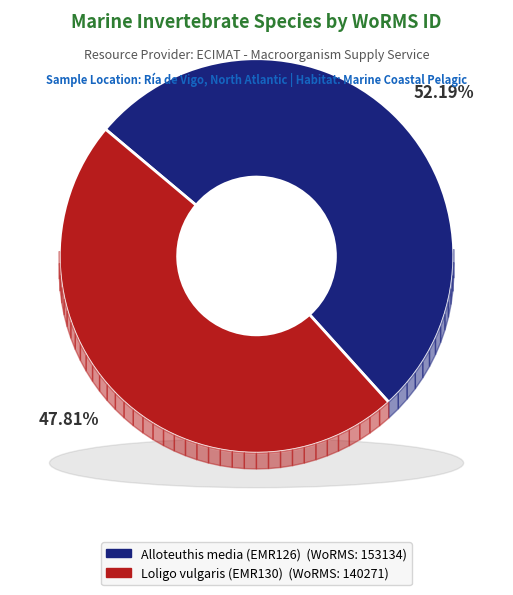

What is the largest slice in the pie chart?

Alloteuthis media (EMR126)